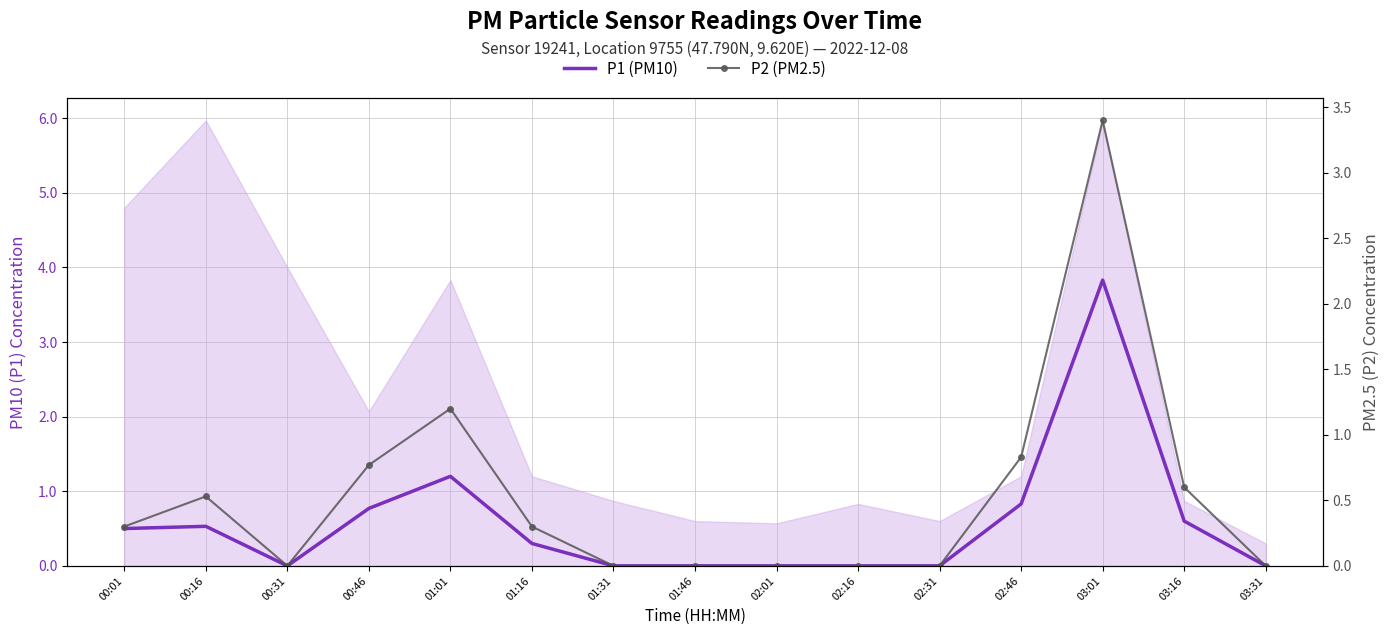

Reading left to right, extract all data points from this chart.

P1 (PM10): 0.5	0.5	0.0	0.8	1.2	0.3	0.0	0.0	0.0	0.0	0.0	0.8	3.8	0.6	0.0
P2 (PM2.5): 0.3	0.5	0.0	0.8	1.2	0.3	0.0	0.0	0.0	0.0	0.0	0.8	3.4	0.6	0.0